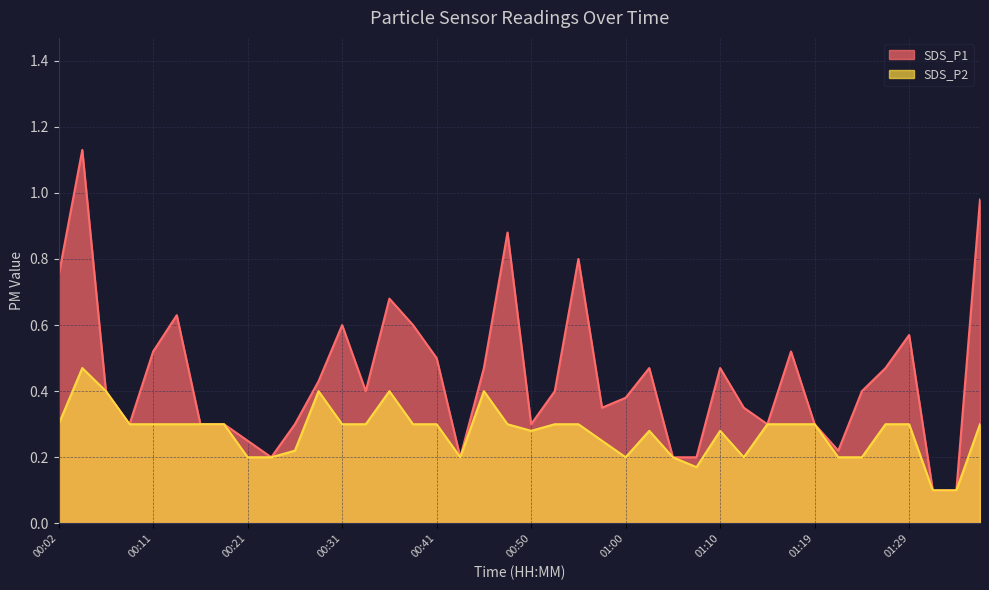

Is the value of SDS_P2 at 01:32 greater than the value of SDS_P1 at 01:36?

No